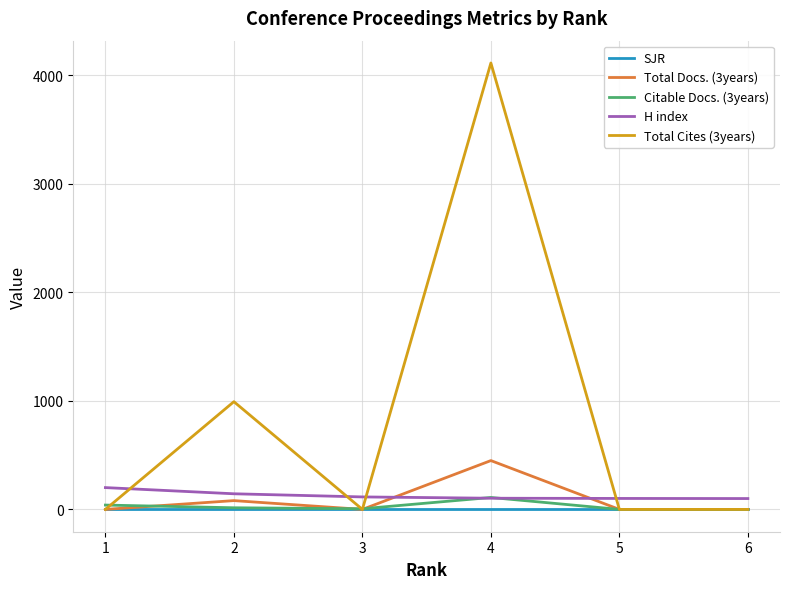

True or false: SJR and H index cross at least once.

False